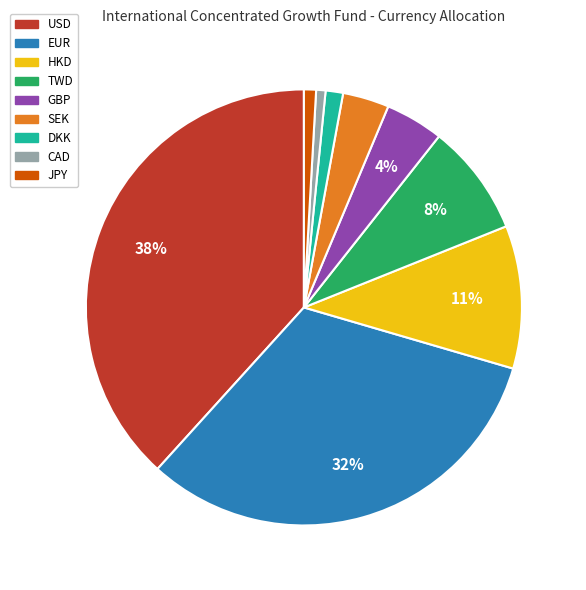

Is there a majority slice in this chart?

No